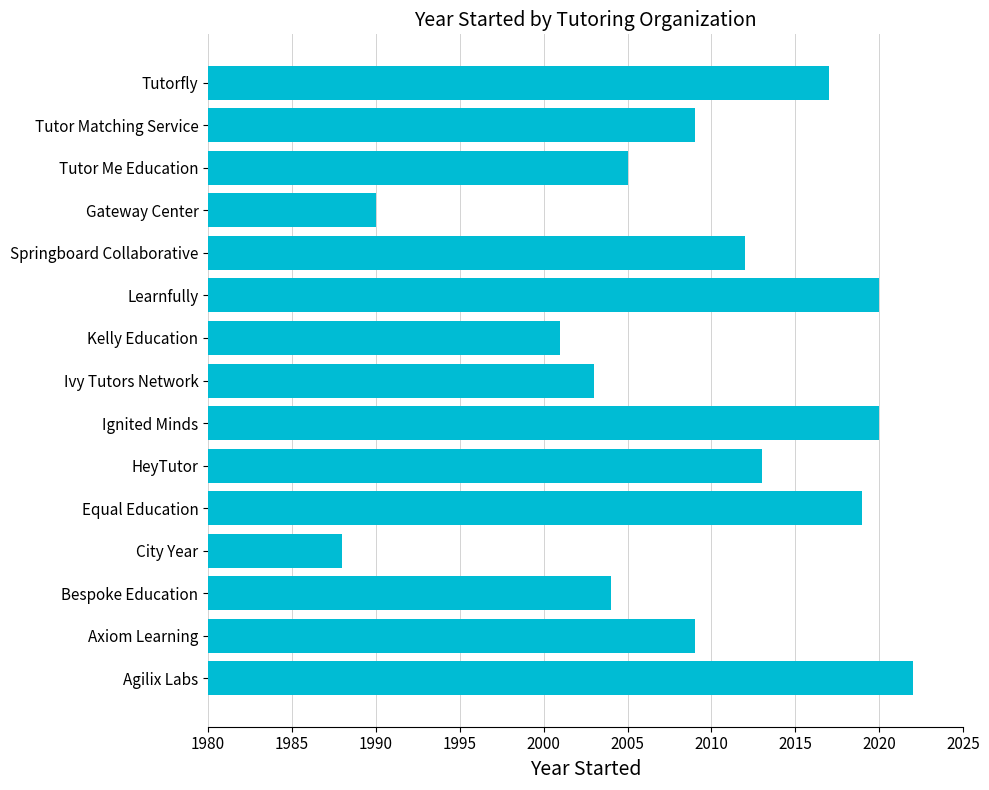

What value does the data have at HeyTutor, to the nearest 10?

2010